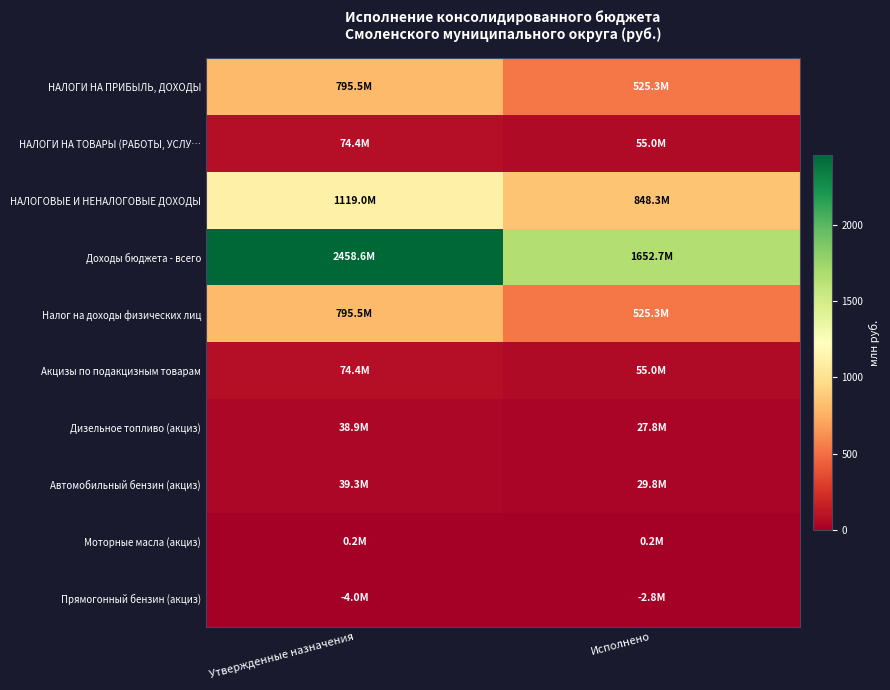

Reading left to right, list all the values displayed in this chart.

НАЛОГИ НА ПРИБЫЛЬ, ДОХОДЫ: Утвержденные назначения=795.5	Исполнено=525.3
НАЛОГИ НА ТОВАРЫ (РАБОТЫ, УСЛУ…: Утвержденные назначения=74.4	Исполнено=55.0
НАЛОГОВЫЕ И НЕНАЛОГОВЫЕ ДОХОДЫ: Утвержденные назначения=1119.0	Исполнено=848.3
Доходы бюджета - всего: Утвержденные назначения=2458.6	Исполнено=1652.7
Налог на доходы физических лиц: Утвержденные назначения=795.5	Исполнено=525.3
Акцизы по подакцизным товарам: Утвержденные назначения=74.4	Исполнено=55.0
Дизельное топливо (акциз): Утвержденные назначения=38.9	Исполнено=27.8
Автомобильный бензин (акциз): Утвержденные назначения=39.3	Исполнено=29.8
Моторные масла (акциз): Утвержденные назначения=0.2	Исполнено=0.2
Прямогонный бензин (акциз): Утвержденные назначения=-4.0	Исполнено=-2.8